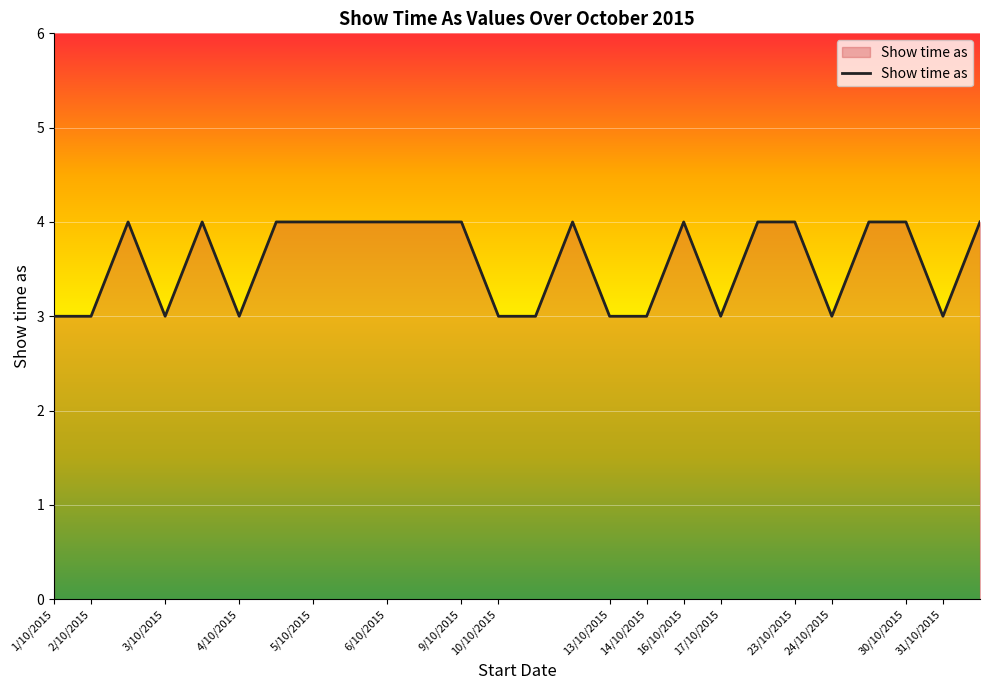

What is the greatest value displayed?

4